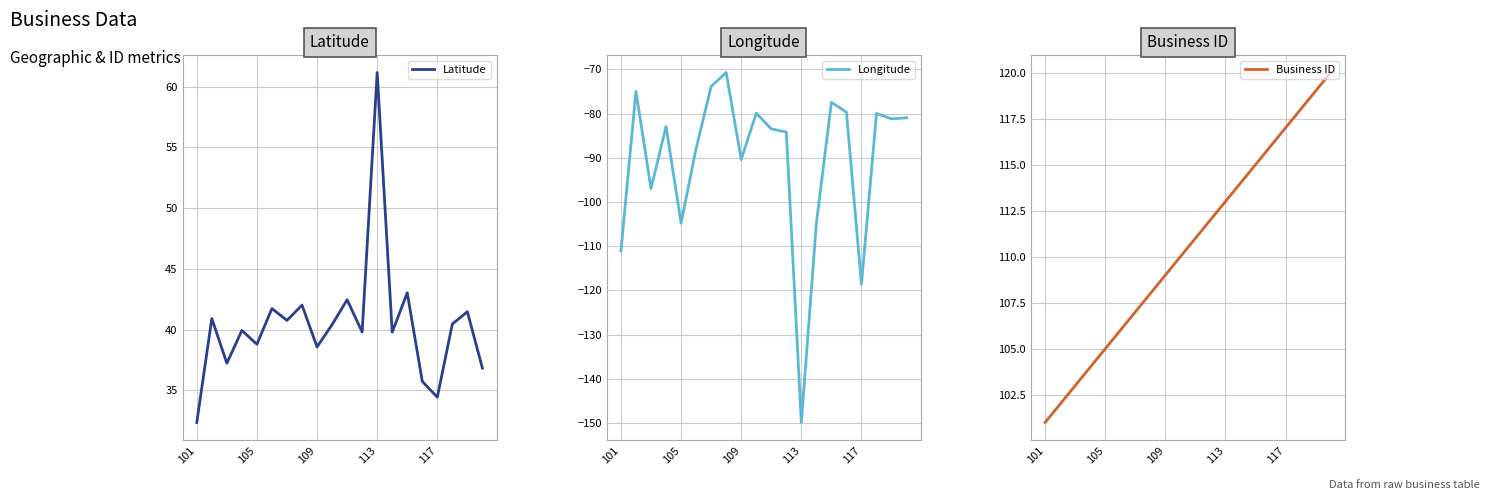

What is the average value of the Longitude series?

-90.7